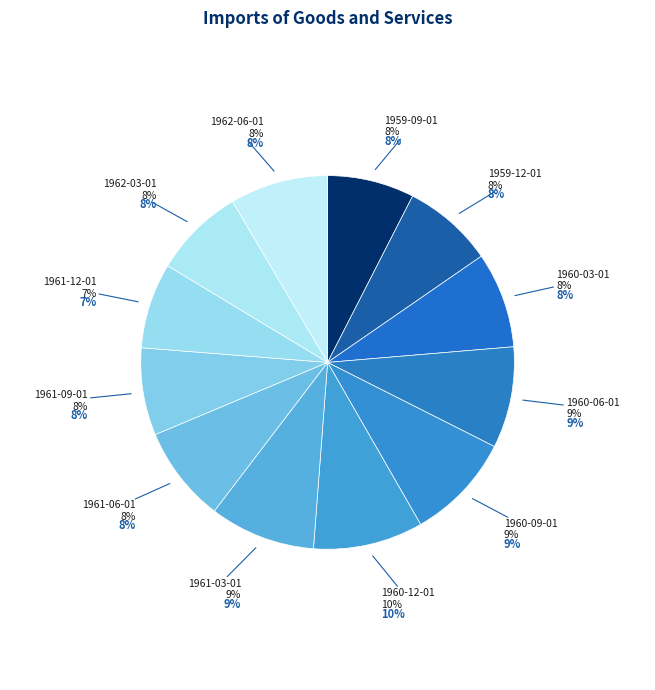

Rank the categories by value from lowest to highest.

1961-12-01, 1959-09-01, 1961-09-01, 1959-12-01, 1962-03-01, 1960-03-01, 1961-06-01, 1962-06-01, 1960-06-01, 1961-03-01, 1960-09-01, 1960-12-01